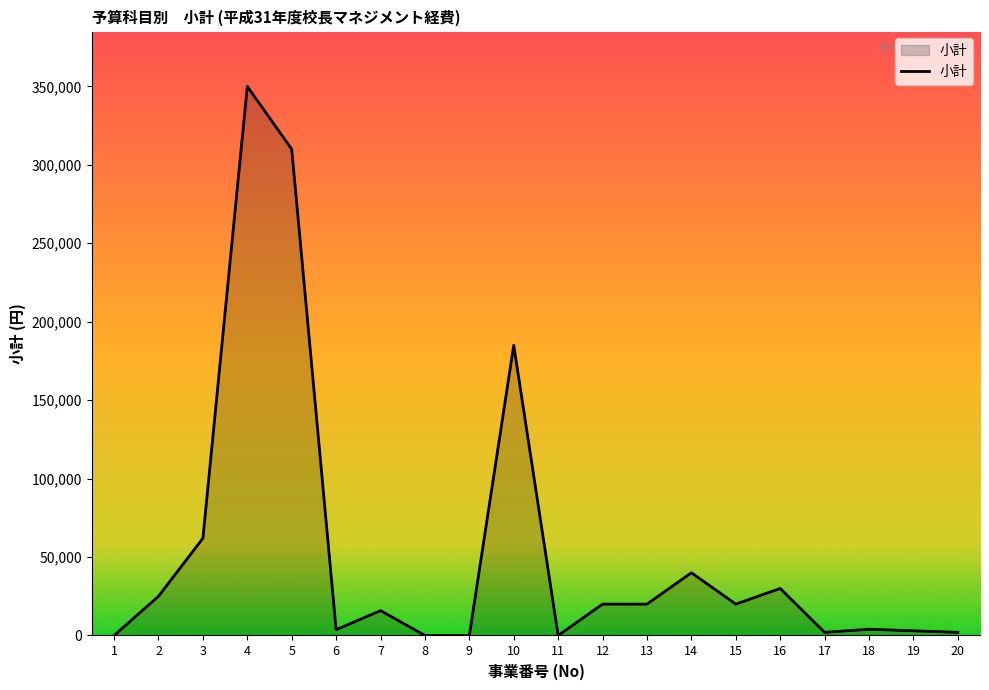

The chart shows a value of 18277 at 3. True or false?

False